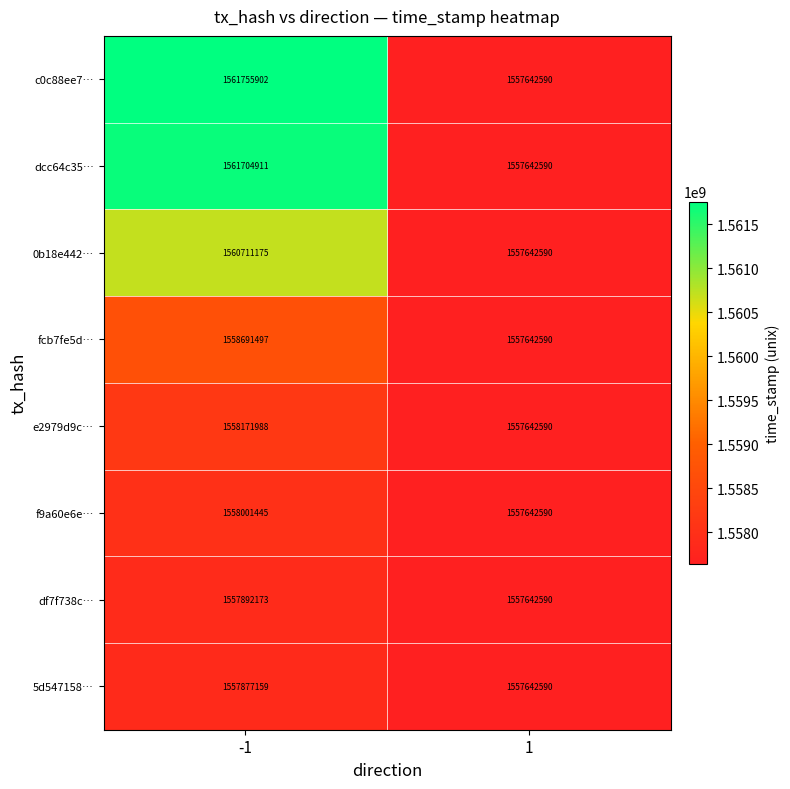

Which series has the largest total across all categories?

c0c88ee7…